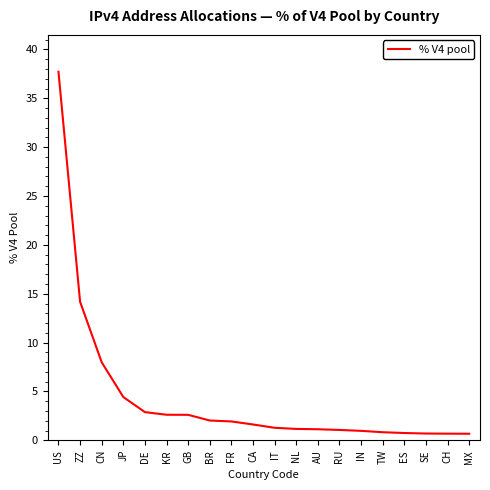

The chart shows a value of 1.0 at GB. True or false?

False